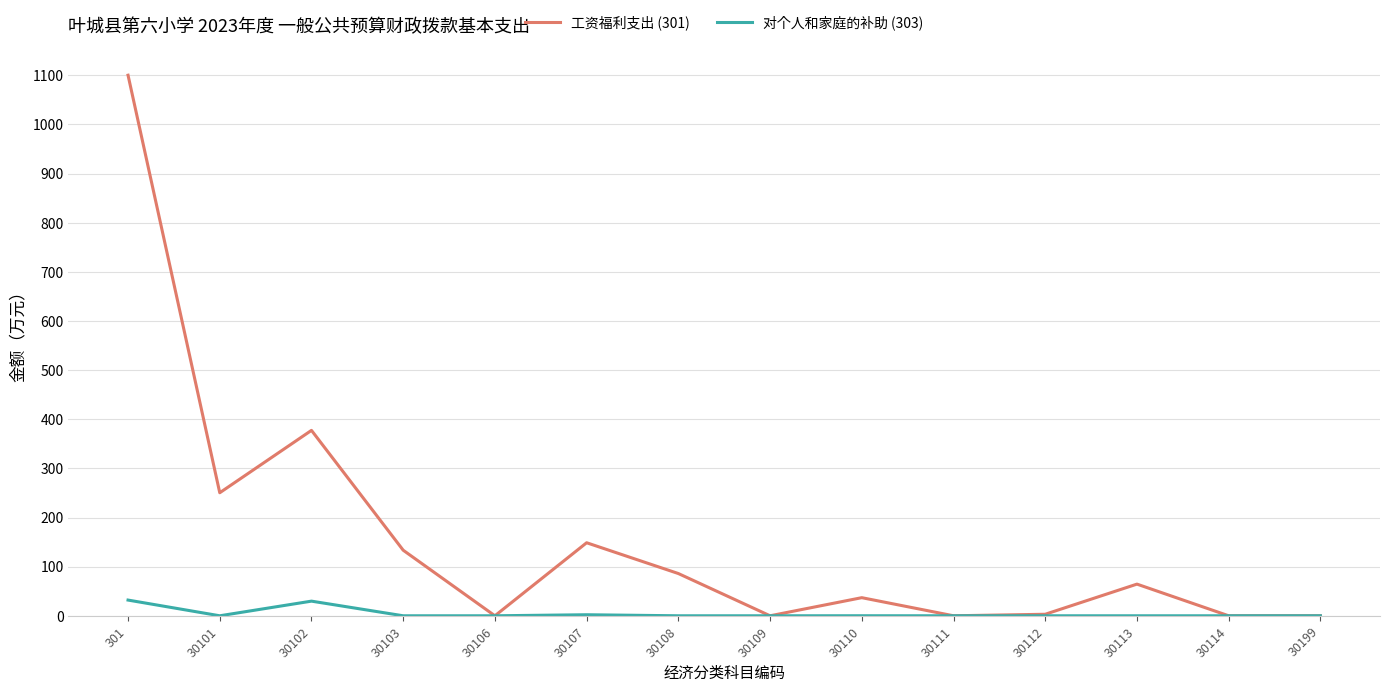

Rank the series by their average value, from highest to lowest.

工资福利支出 (301), 对个人和家庭的补助 (303)